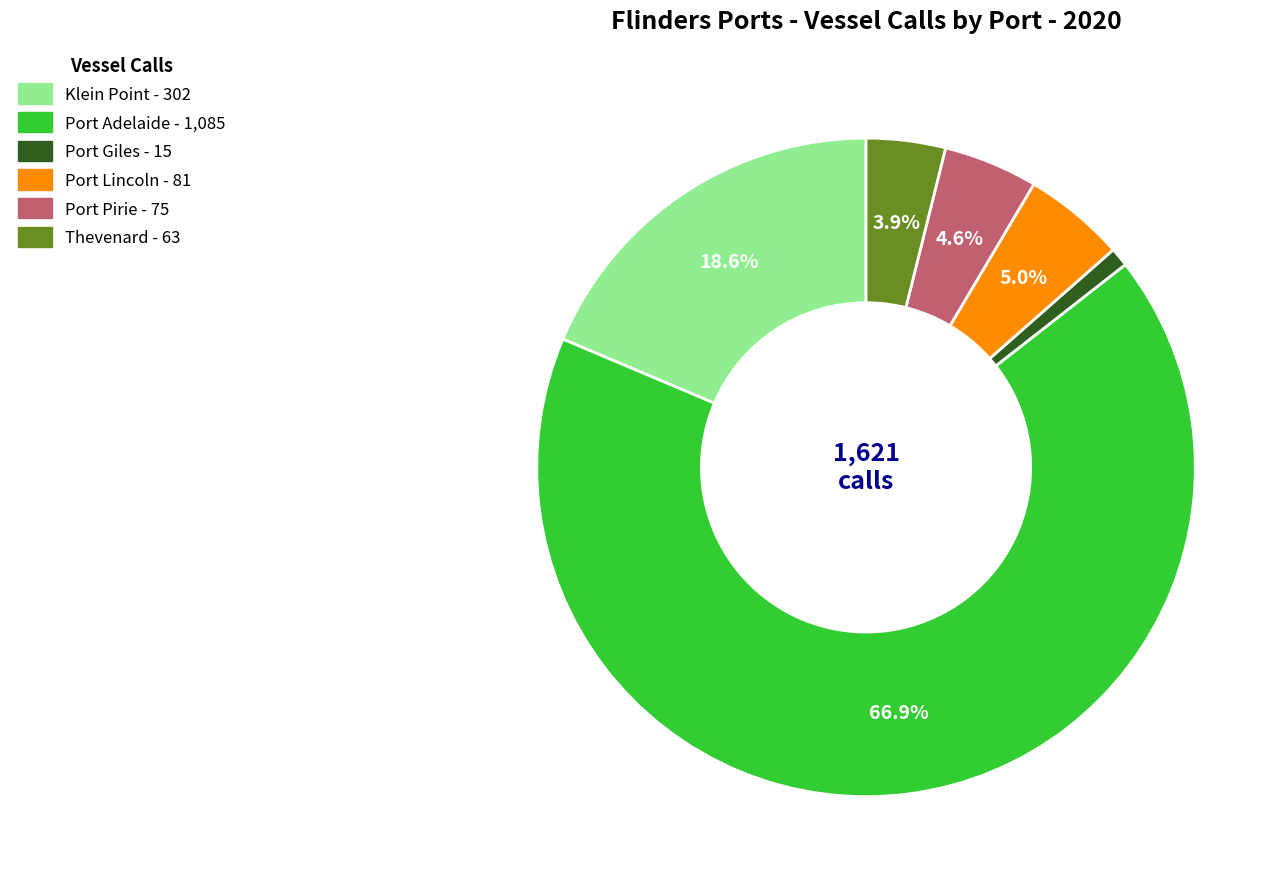

Does any single category account for the majority?

Yes